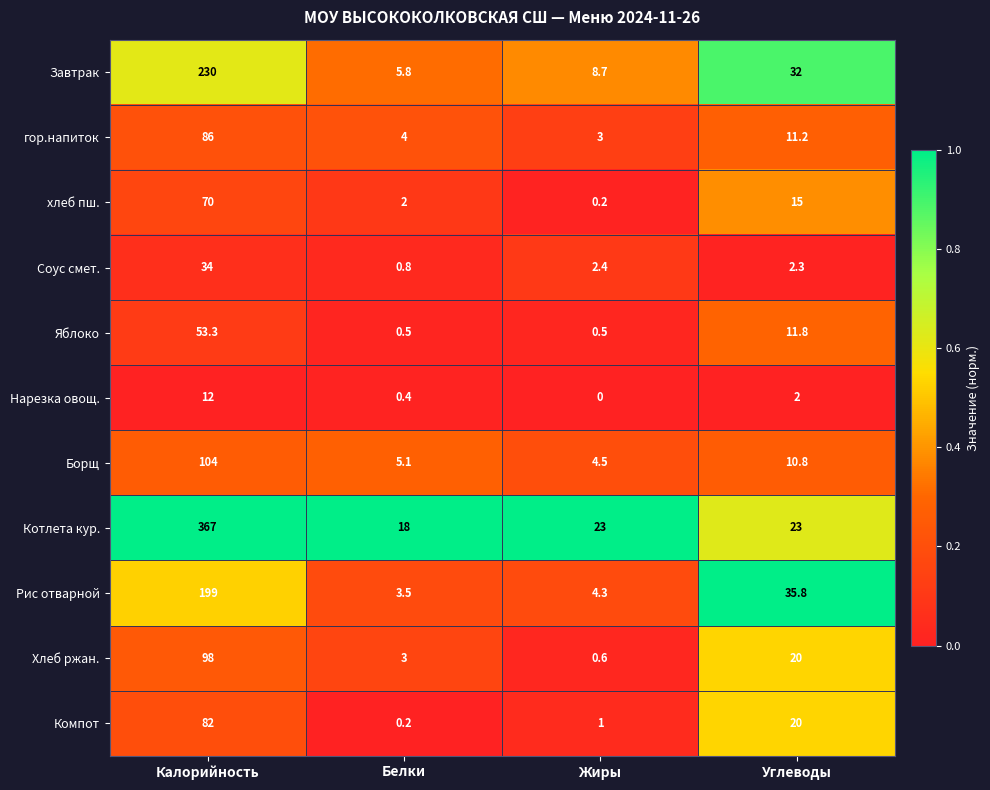

What is the sum of all гор.напиток values?

104.2